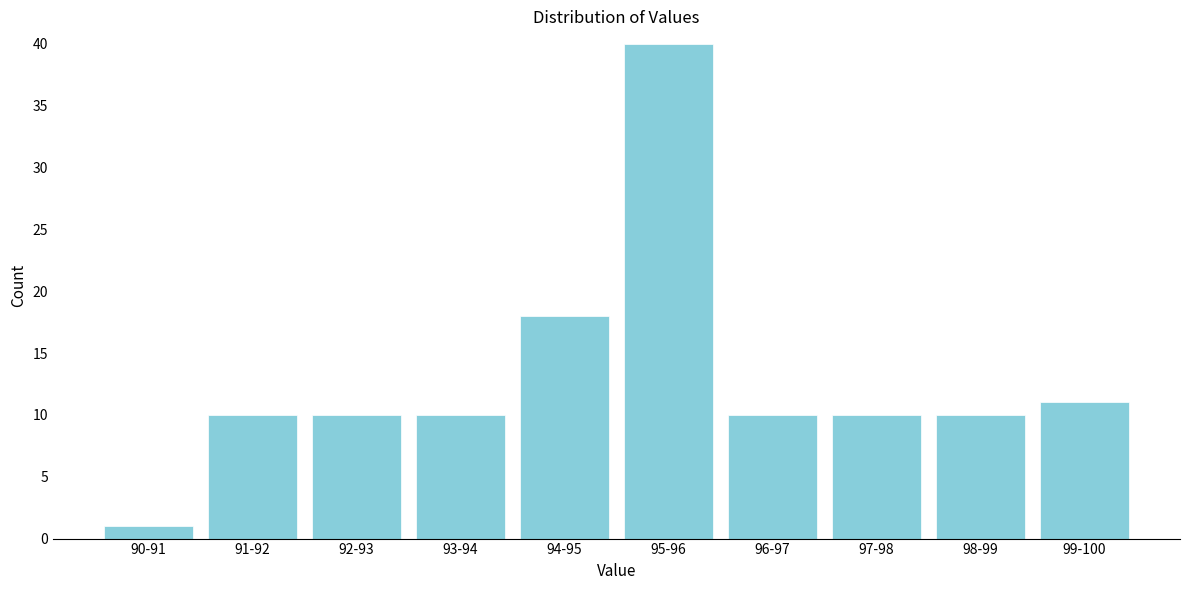

Reading right to left, what are all the values shown in this chart?

99-100=11	98-99=10	97-98=10	96-97=10	95-96=40	94-95=18	93-94=10	92-93=10	91-92=10	90-91=1